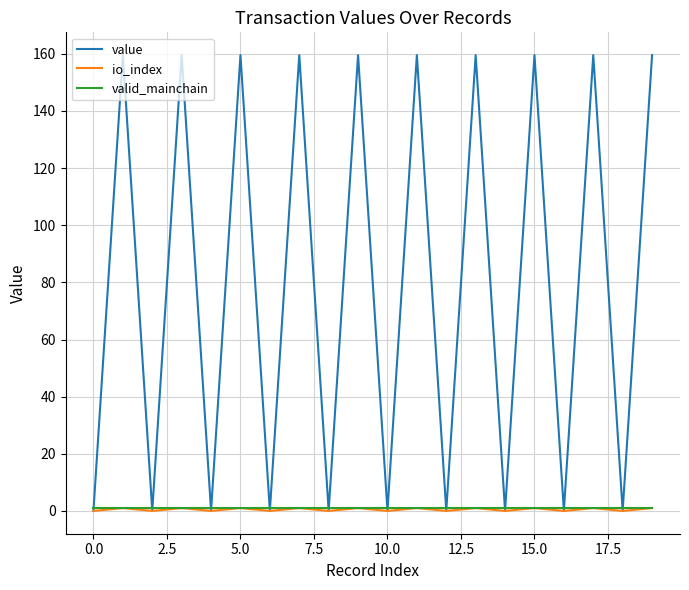

True or false: io_index has more than 2 points higher than both neighbors.

True